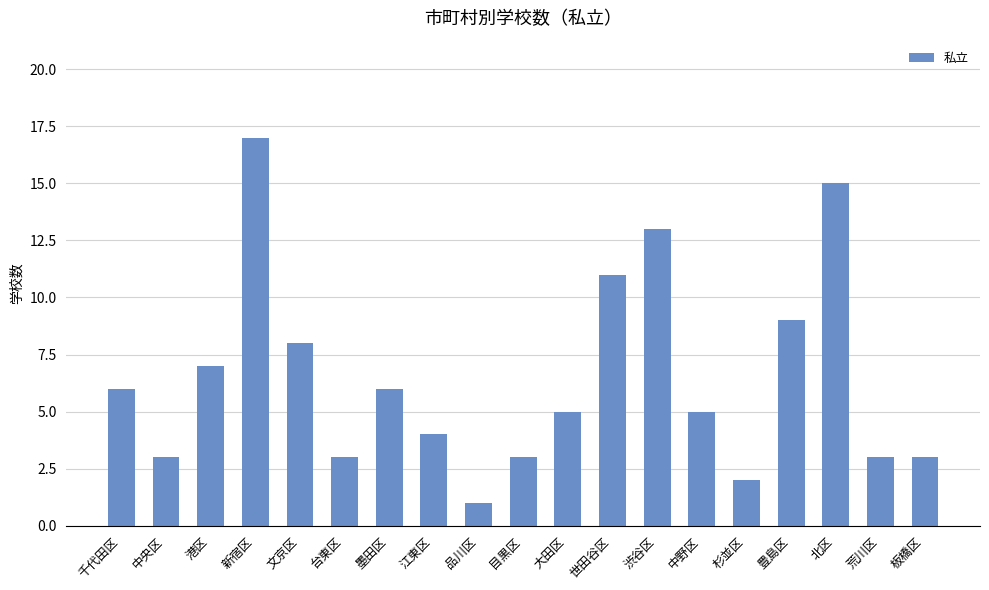

What is the maximum value shown in the chart?

17